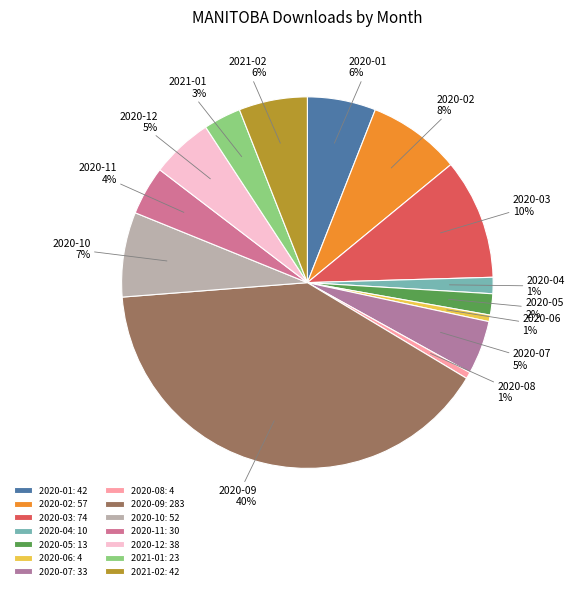

Which slice is the smallest?

2020-06